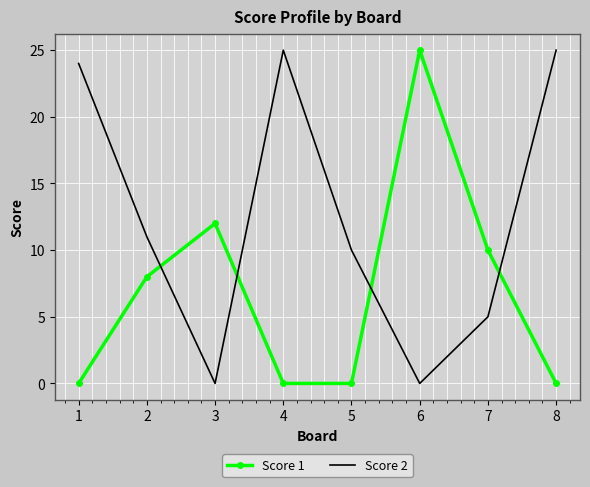

Rank the series by their average value, from highest to lowest.

Score 2, Score 1